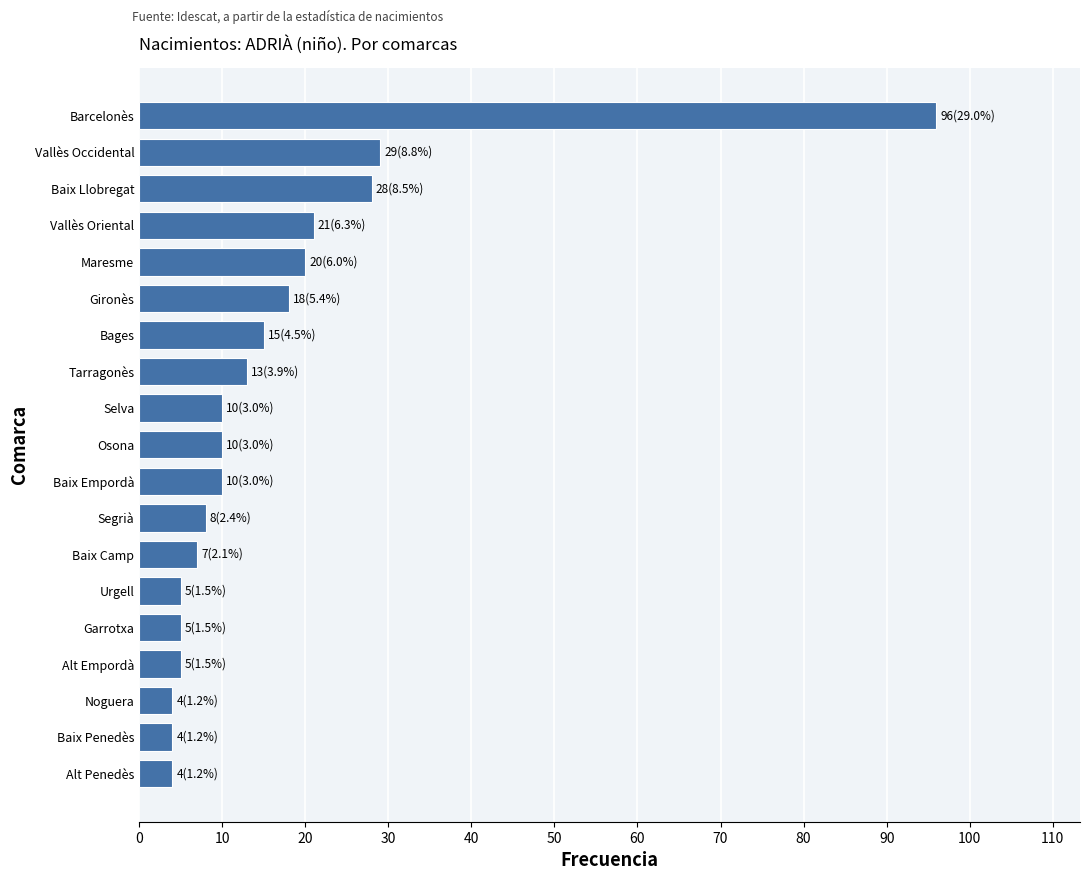

How many bars are there in total?

19